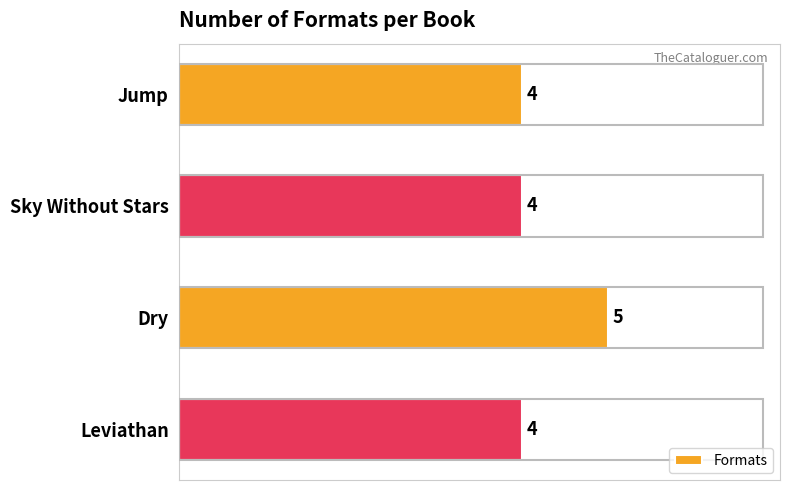

True or false: the data shows 6 at Sky Without Stars.

False